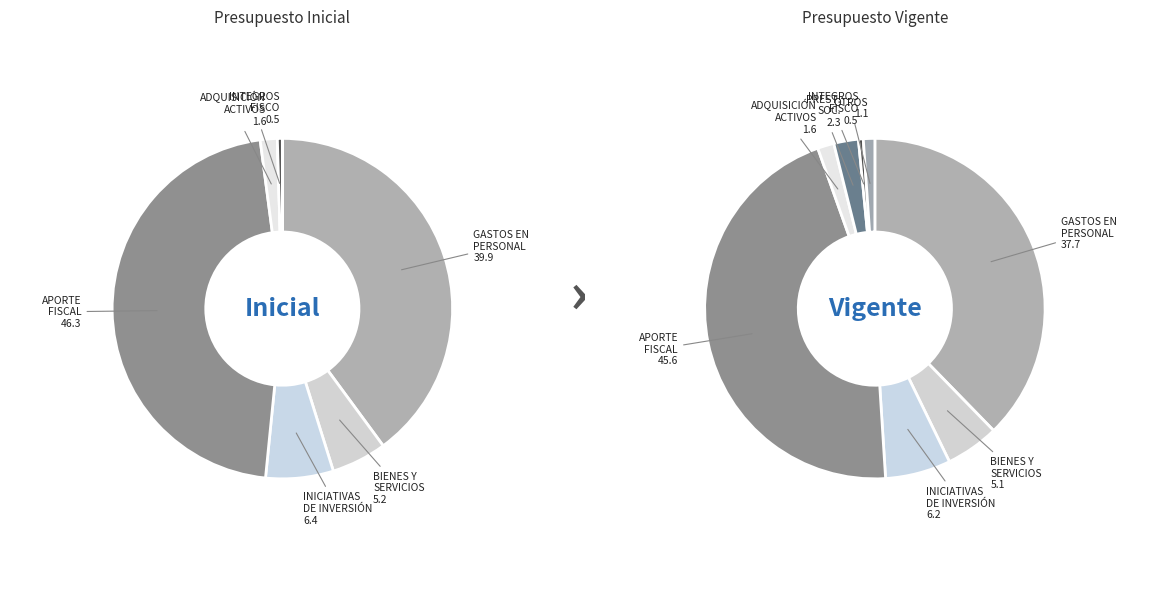

Is the sum of 4 and 3 greater than half?

No